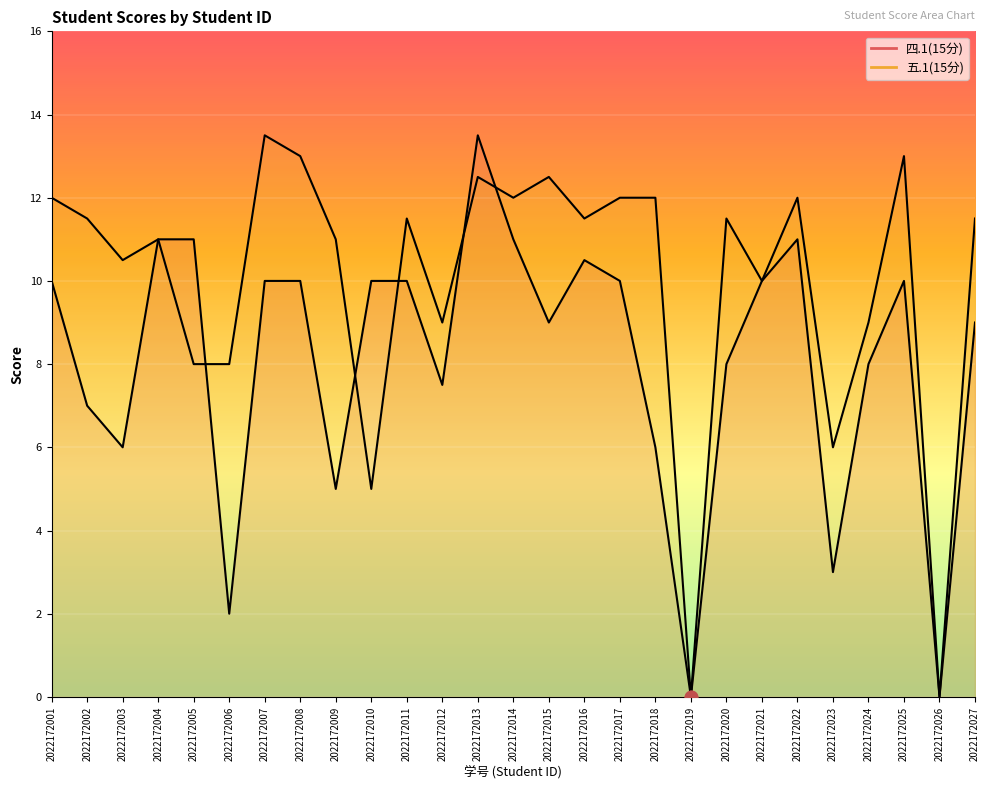

What is the total value across all series at 2022172003?

16.5